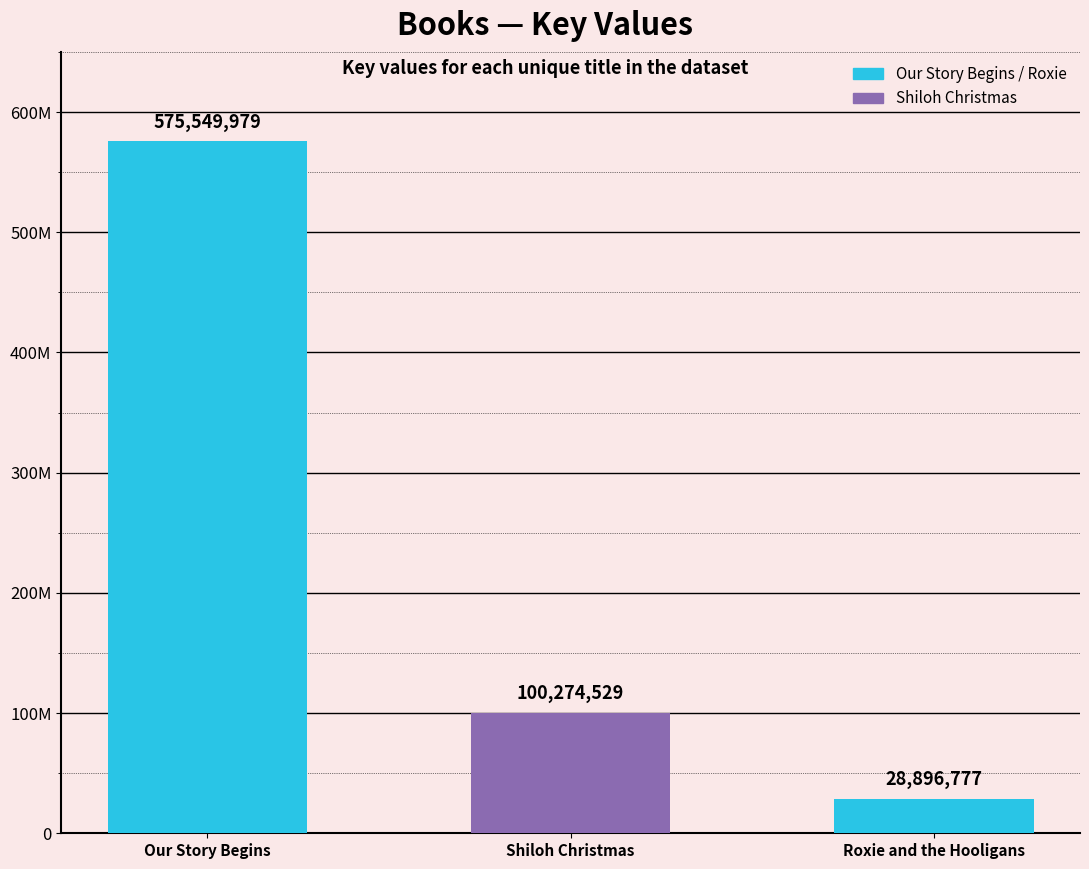

What is the label of the 1st bar from the left?

Our Story Begins